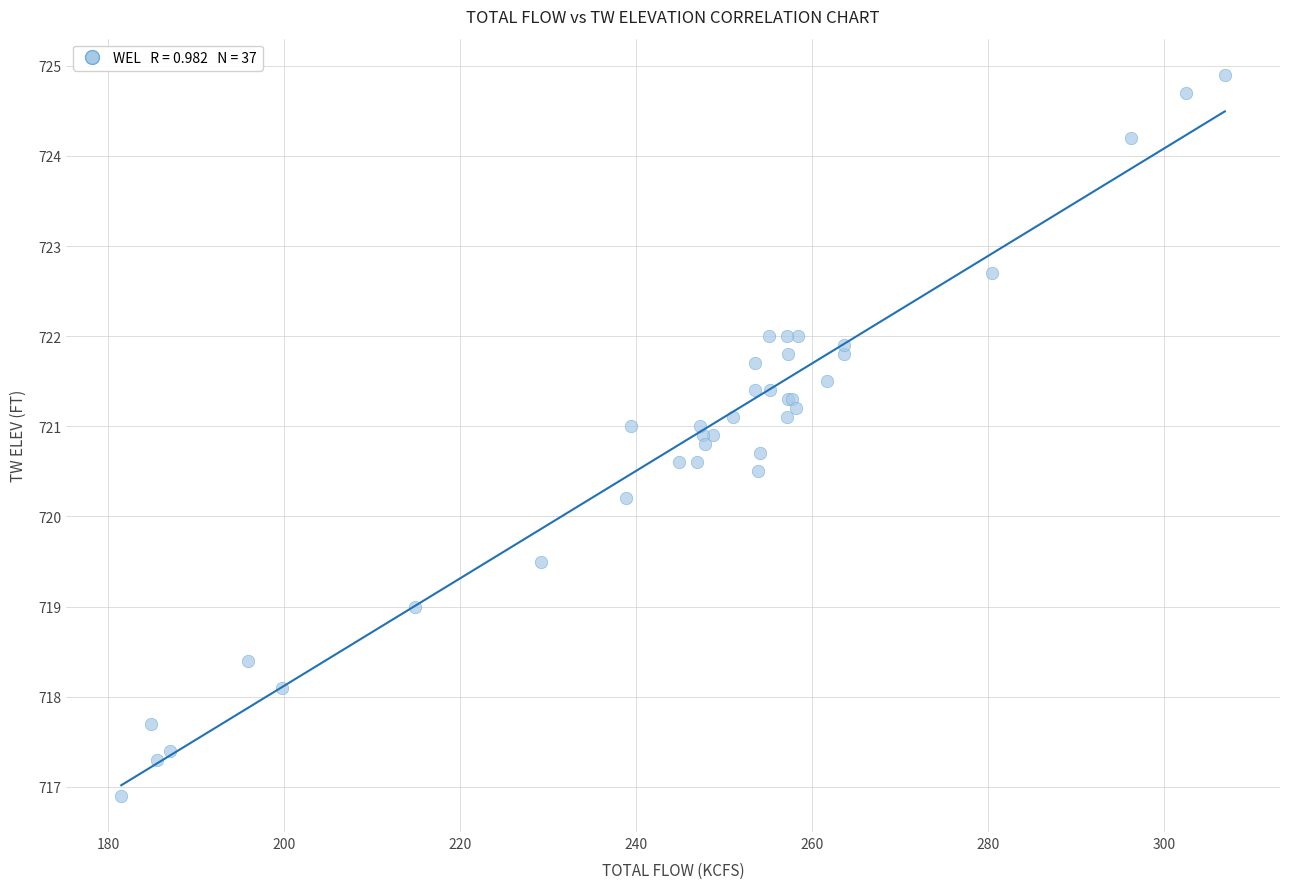

What Y value in the scatter plot is closest to 720?

720.2